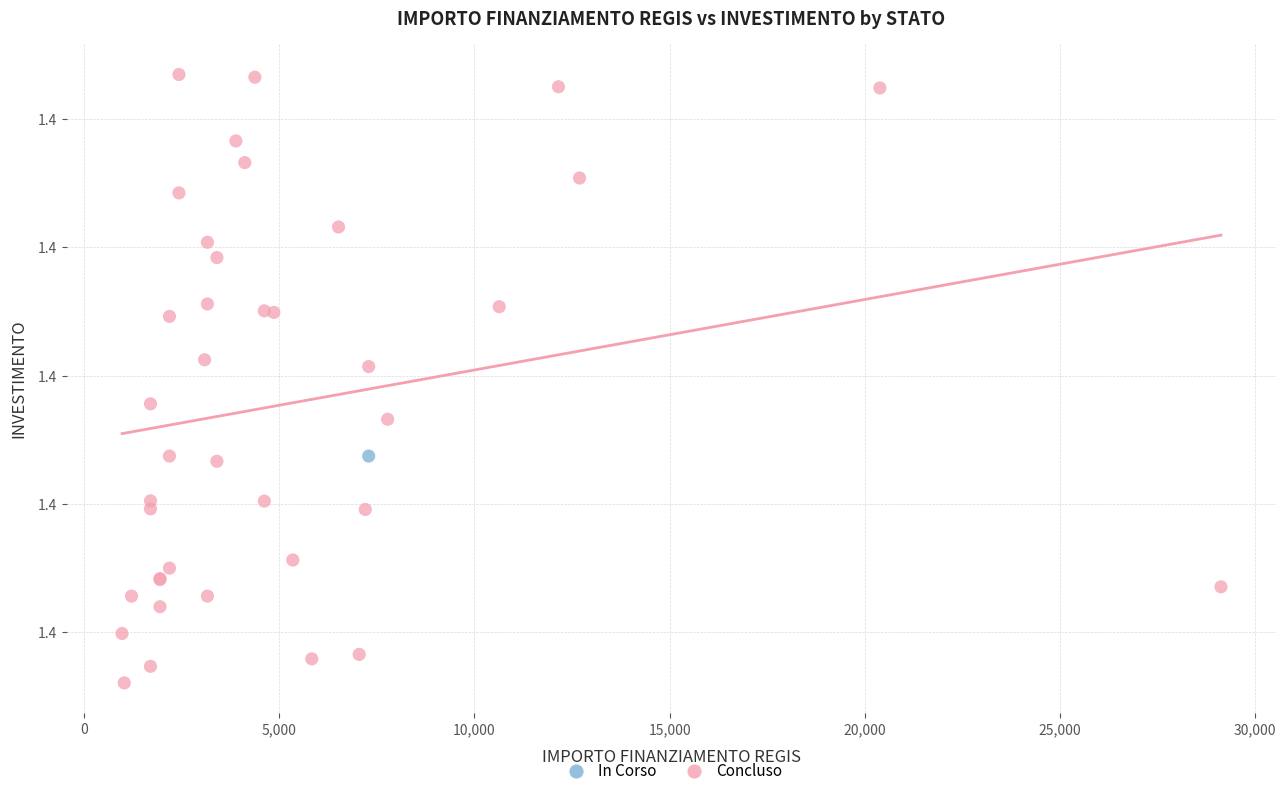

What are all the series names shown in the legend?

In Corso, Concluso